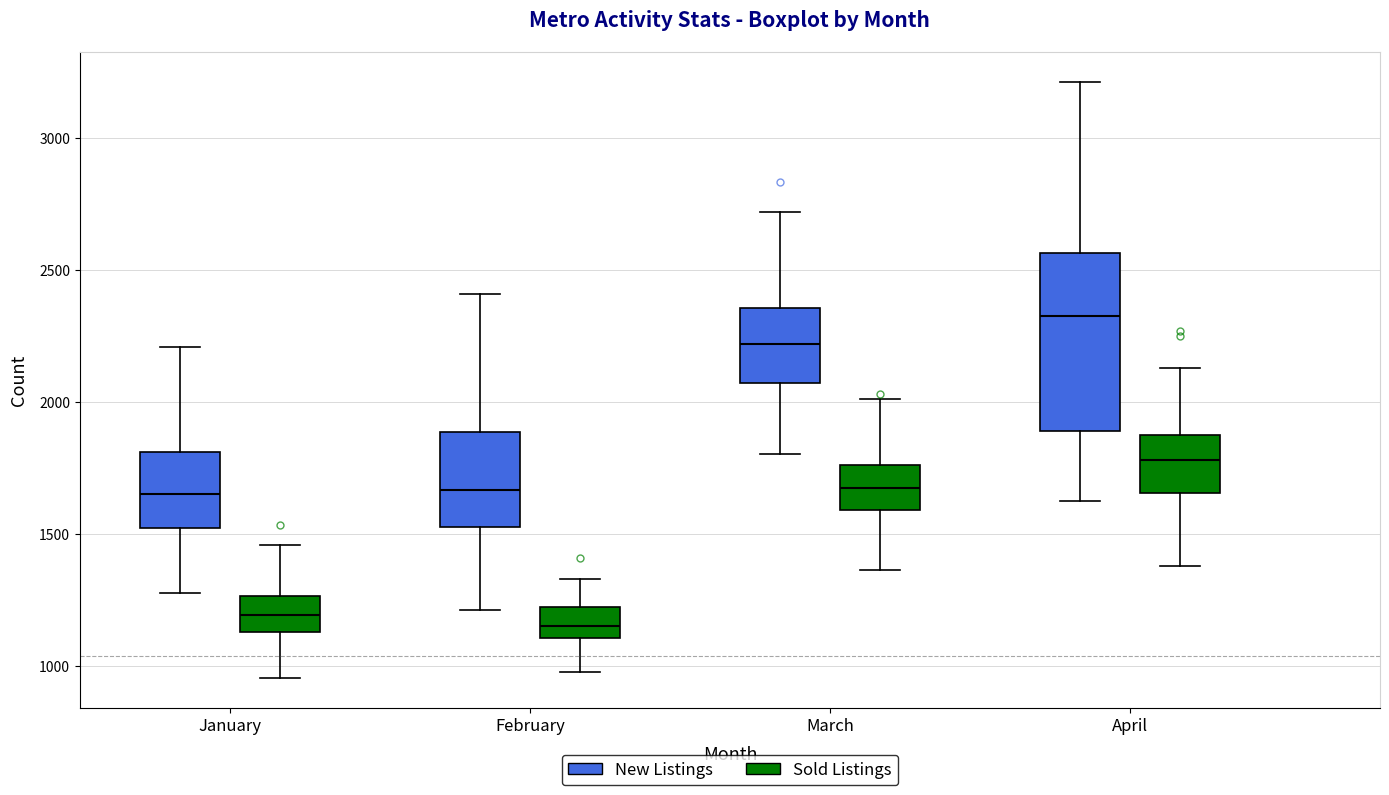

Reading left to right, transcribe this box plot: for each box, give where its median line is, the range the box spans, and where its two whiskers end, as read against the y-axis. The values are not printed on the chart, so give them approximately, as read against the axis.

January (New Listings): median 1650, box 1500 to 1800, whiskers 1300 to 2200
January (Sold Listings): median 1200, box 1150 to 1250, whiskers 950 to 1450
February (New Listings): median 1650, box 1550 to 1900, whiskers 1200 to 2400
February (Sold Listings): median 1150, box 1100 to 1200, whiskers 1000 to 1350
March (New Listings): median 2200, box 2050 to 2350, whiskers 1800 to 2700
March (Sold Listings): median 1700, box 1600 to 1750, whiskers 1350 to 2000
April (New Listings): median 2300, box 1900 to 2550, whiskers 1600 to 3200
April (Sold Listings): median 1800, box 1650 to 1850, whiskers 1400 to 2150